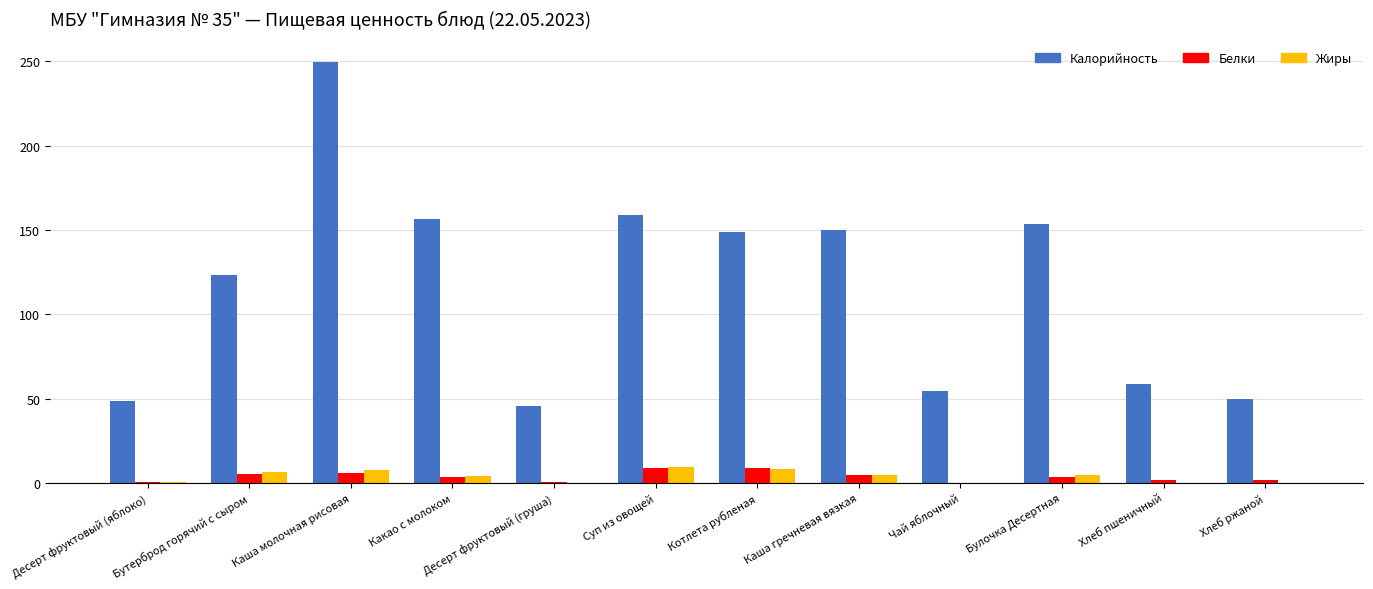

Where is Калорийность nearest to the value 147?

Котлета рубленая